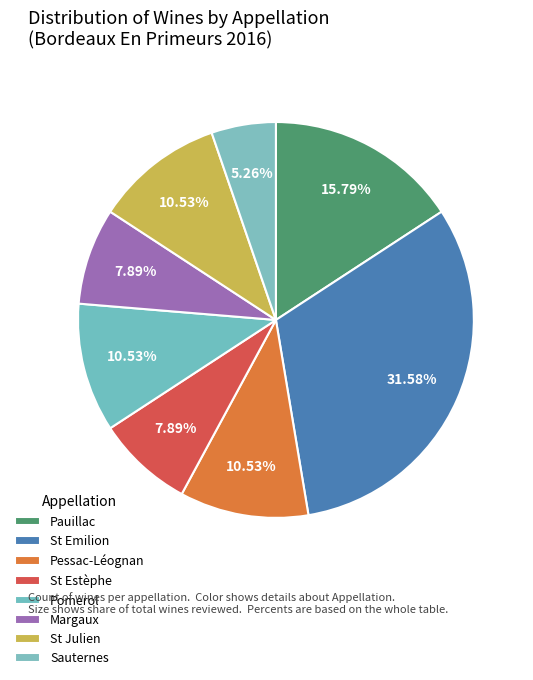

Count the number of slices in the pie.

8